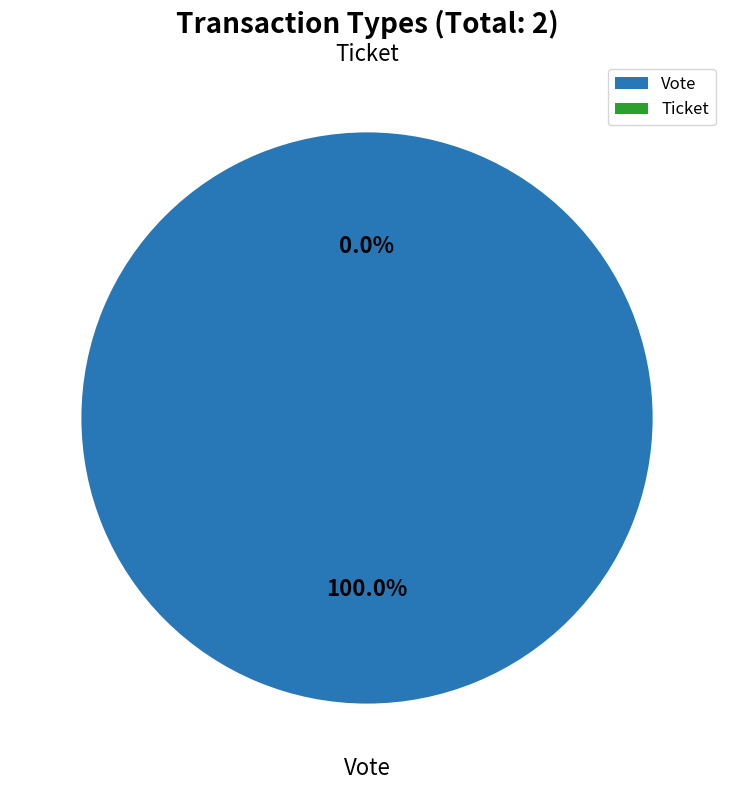

Which slice represents more than half of the pie?

Vote